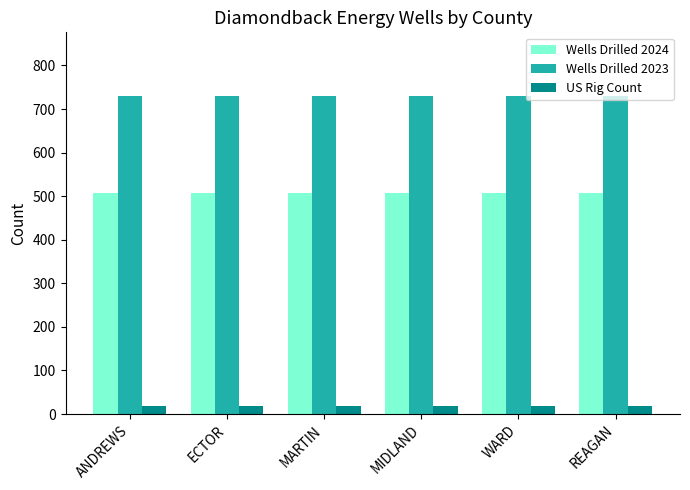

How many series are shown in this chart?

3